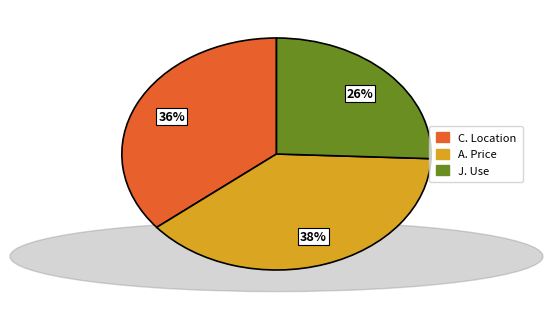

Does any single category account for the majority?

No